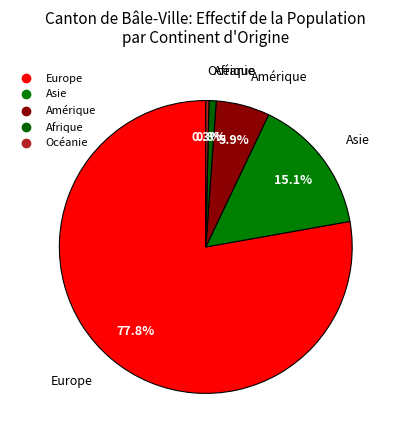

What is the largest slice in the pie chart?

Europe